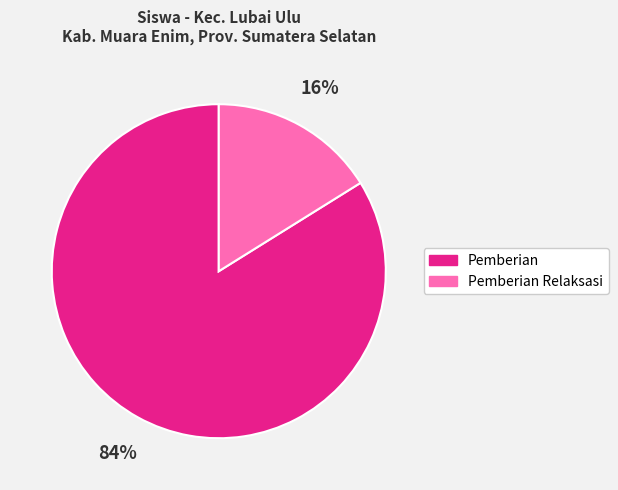

To the nearest percent, what is the difference between the largest and smallest slice percentages?

68%